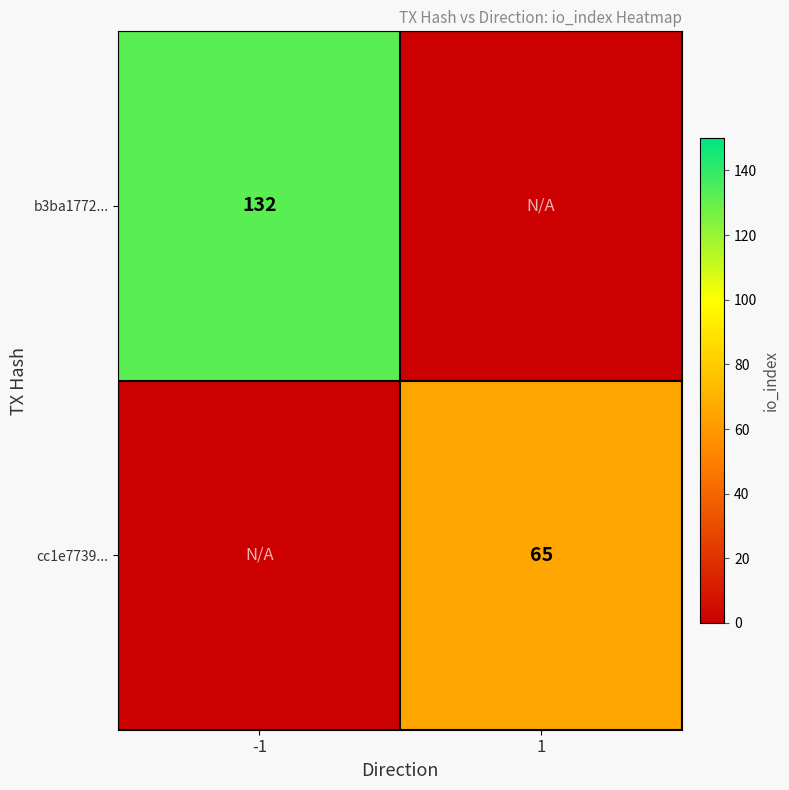

Is it true that b3ba1772... equals 132 at -1?

True